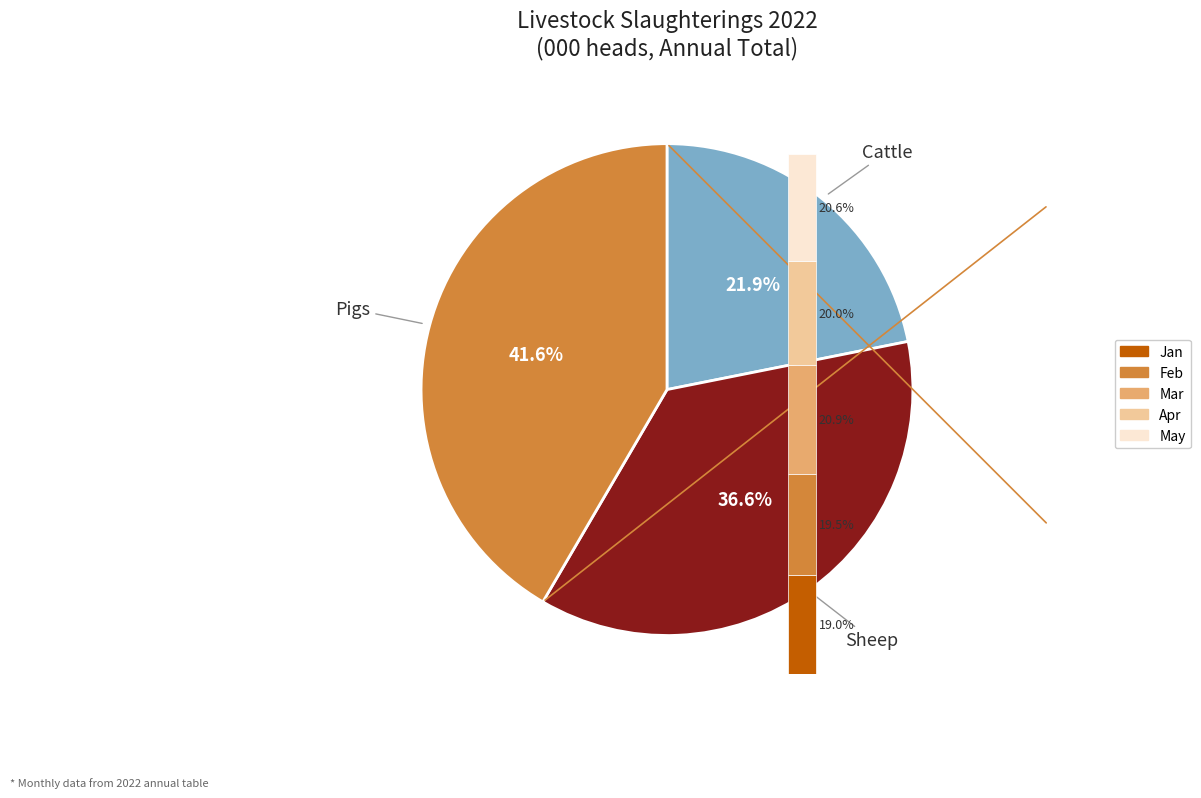

To the nearest percent, what portion does Sheep represent?

37%